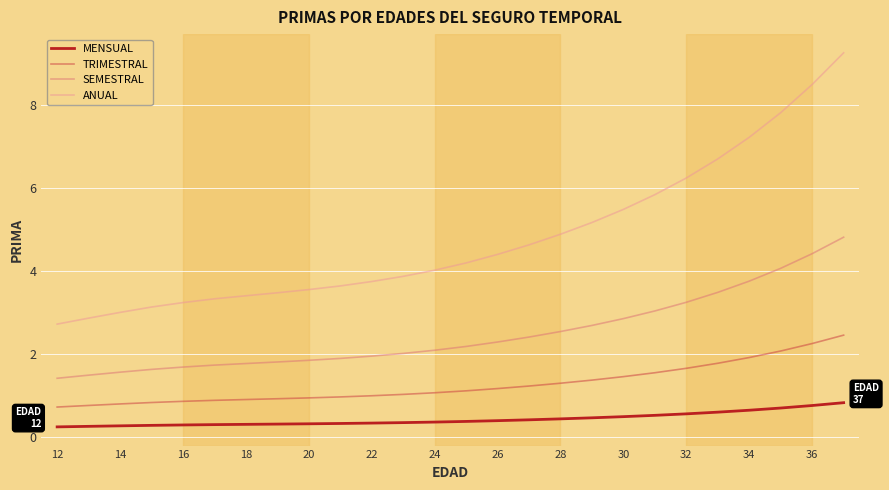

Rank the series by their average value, from highest to lowest.

ANUAL, SEMESTRAL, TRIMESTRAL, MENSUAL